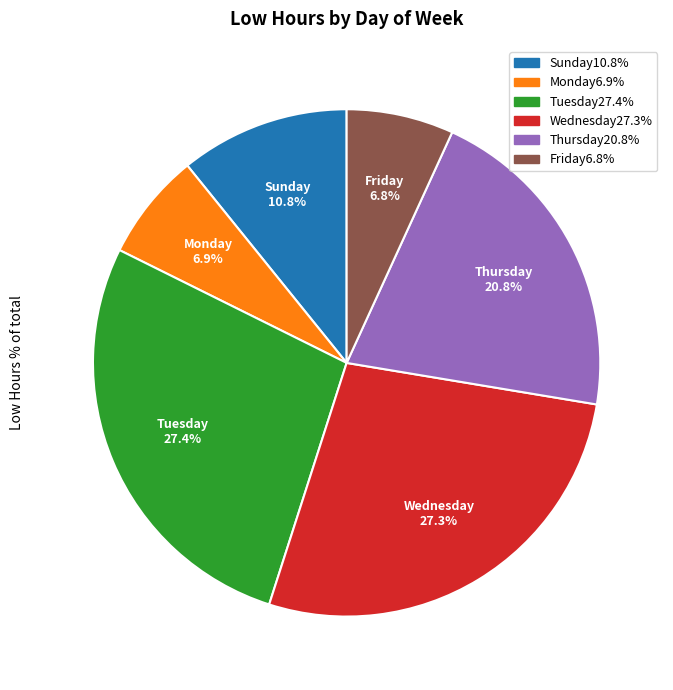

What percentage is NOT represented by Friday6.8%?

93.2%